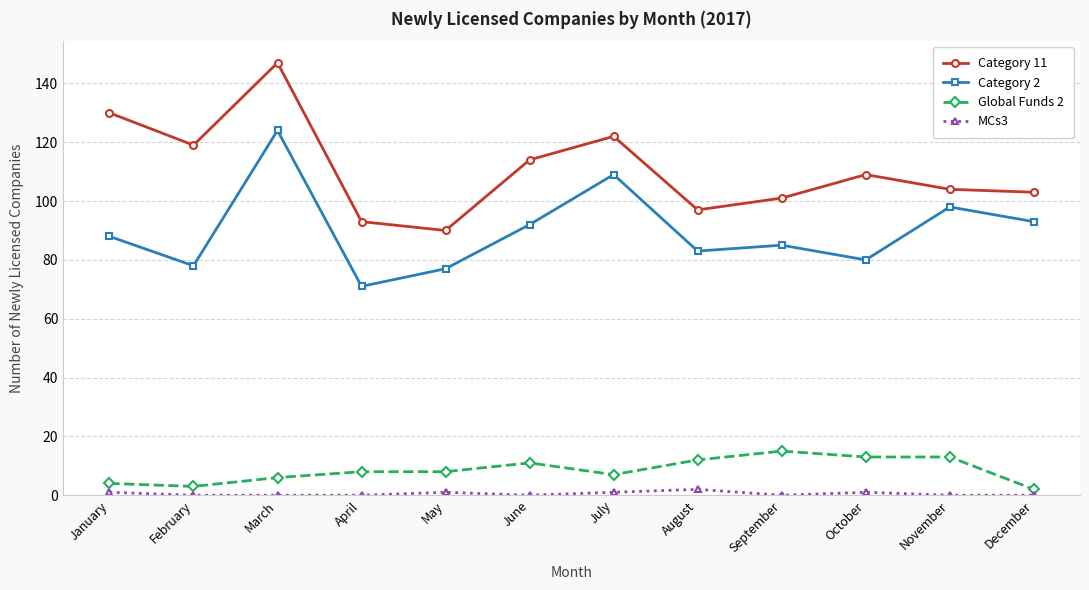

Is the value of Category 11 at July greater than the value of Global Funds 2 at December?

Yes